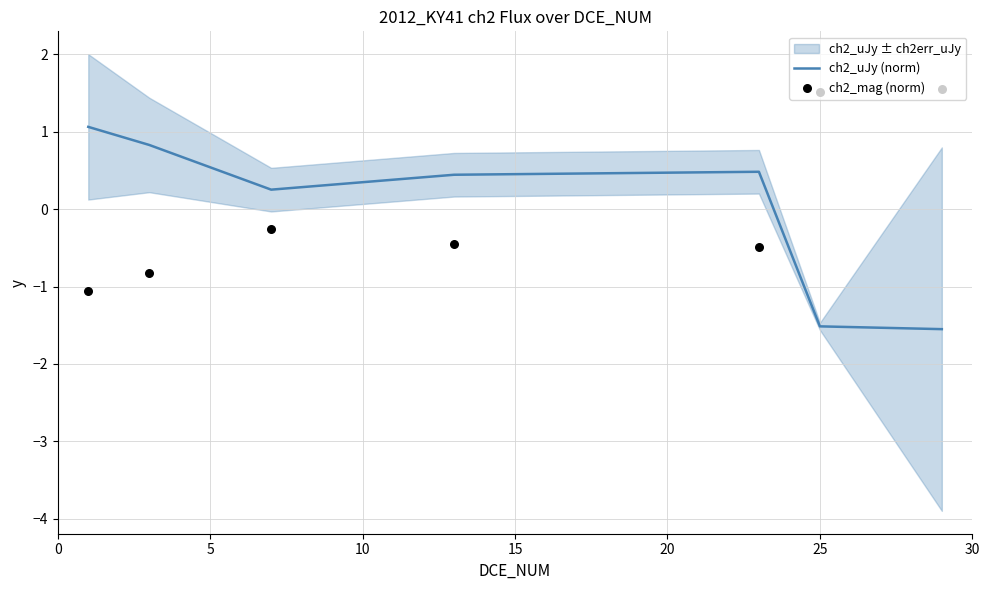

Which series contains the highest Y value?

ch2_mag (norm)